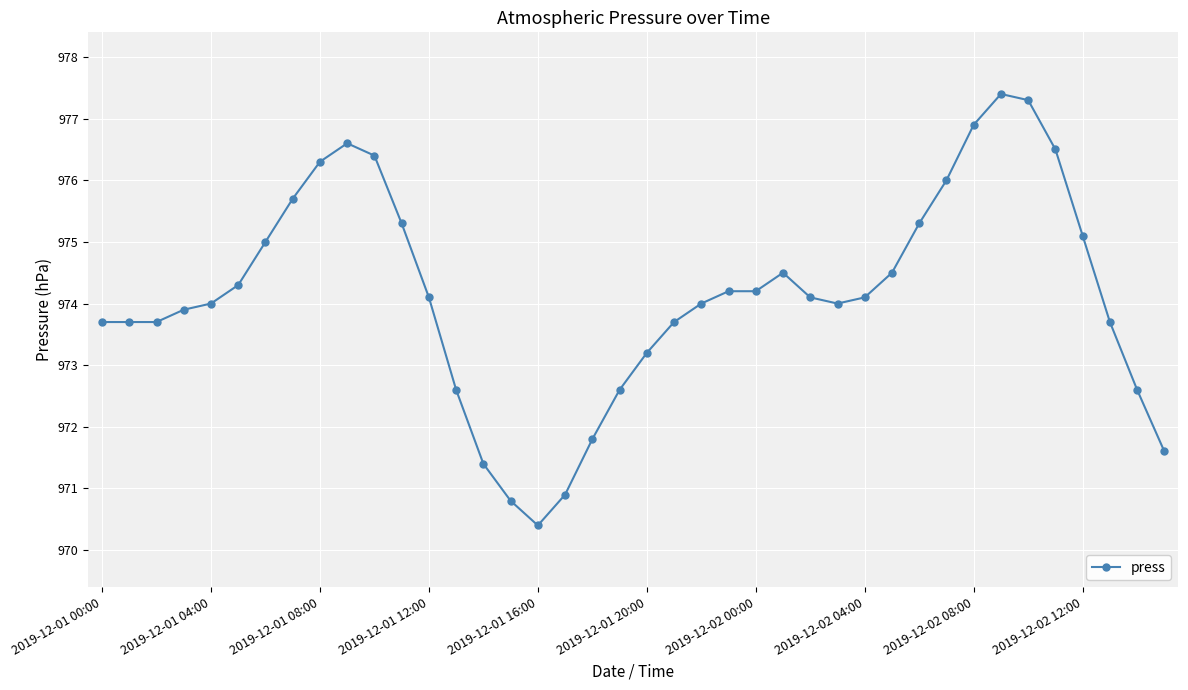

What is the sum of all values?

38966.1